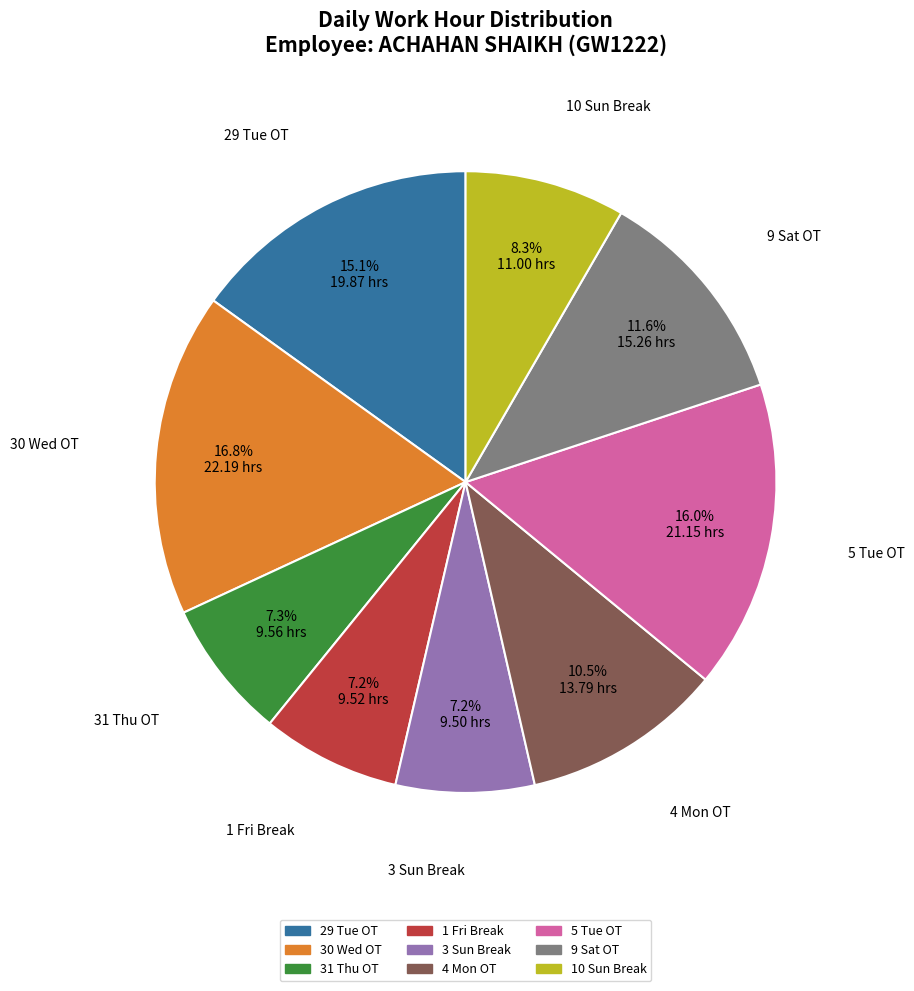

Is 30 Wed OT the majority of the pie?

No